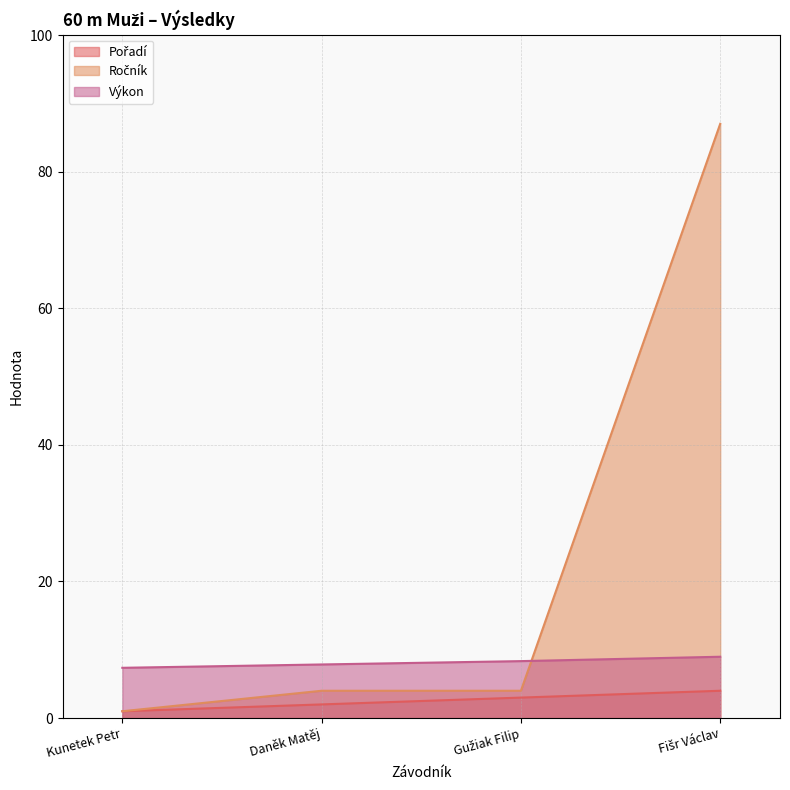

What is the difference between the highest and lowest values at Gužiak Filip?

5.3